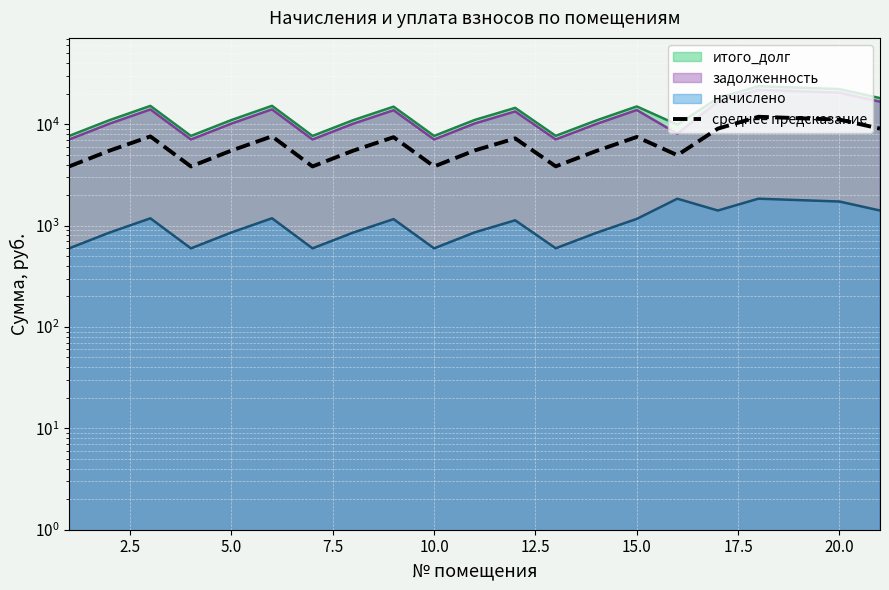

At which label does the data first exceed 5506?

5.0